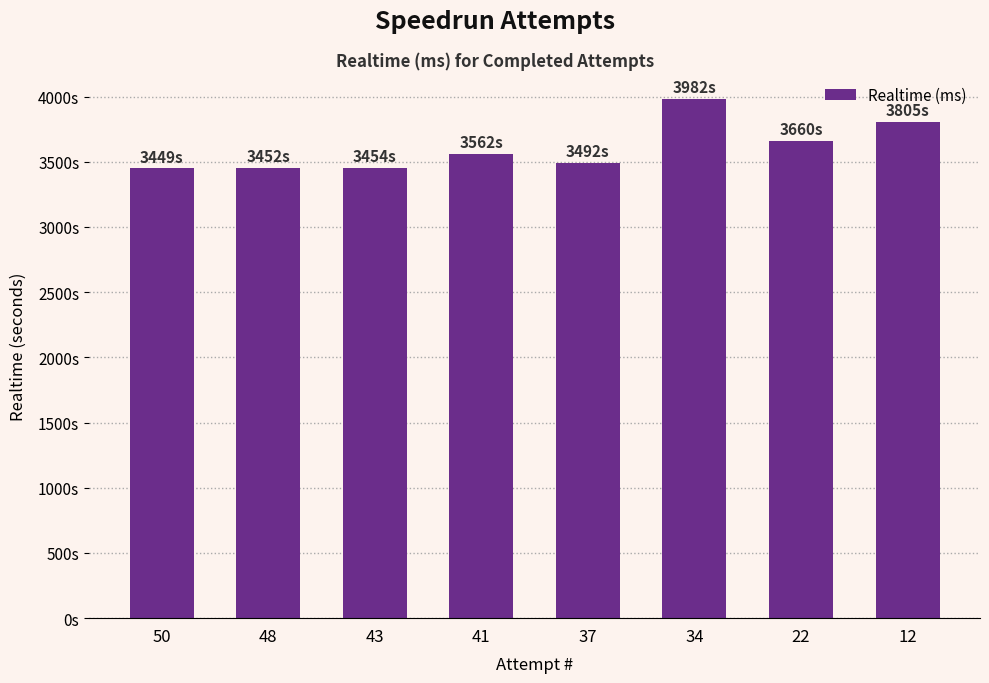

Does the chart contain any negative values?

No